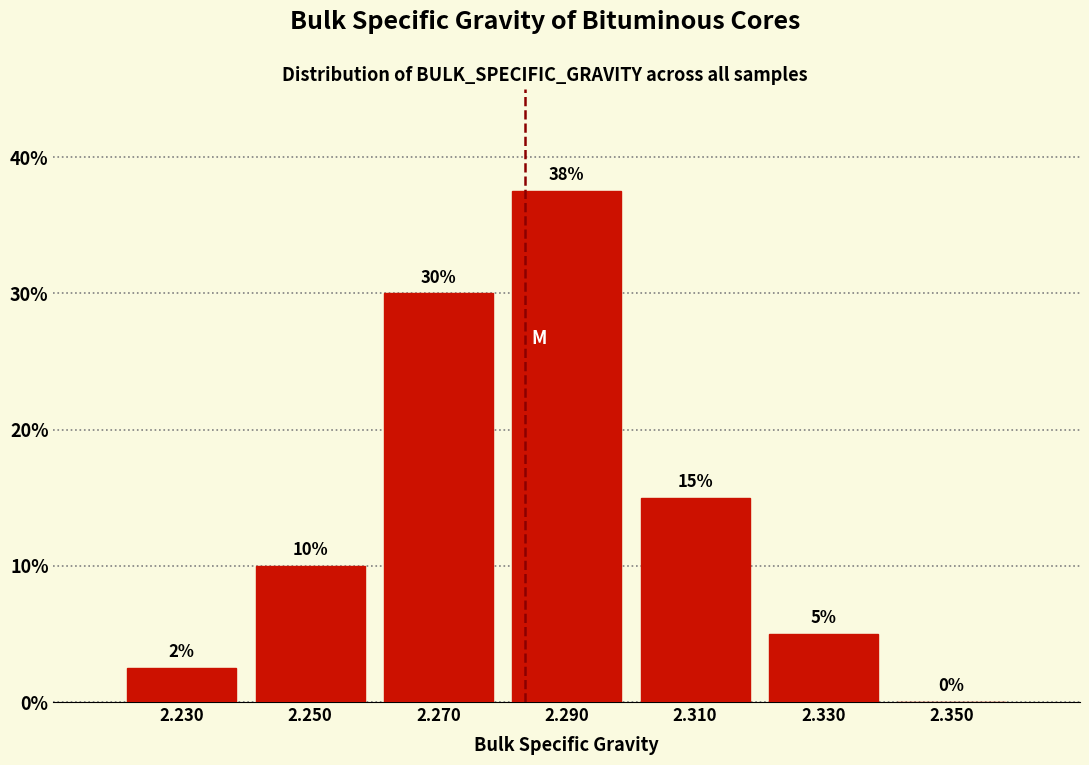

Over which range of the x-axis is the bar tallest?

2.28 to 2.30